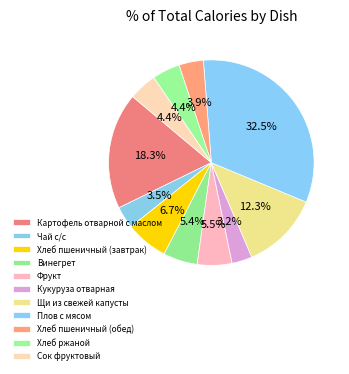

How many segments does this pie chart have?

11